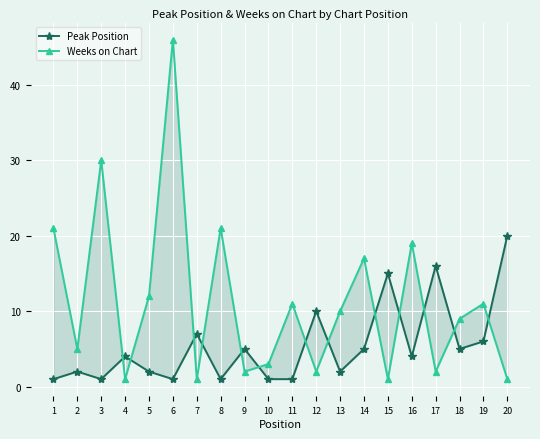

What is the value of the Peak Position point at the 3rd from the left?

1